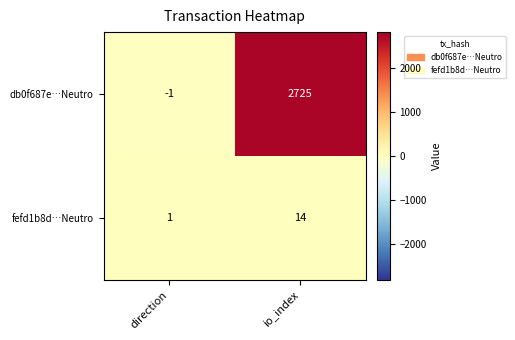

At how many categories does at least one series exceed 2501?

1